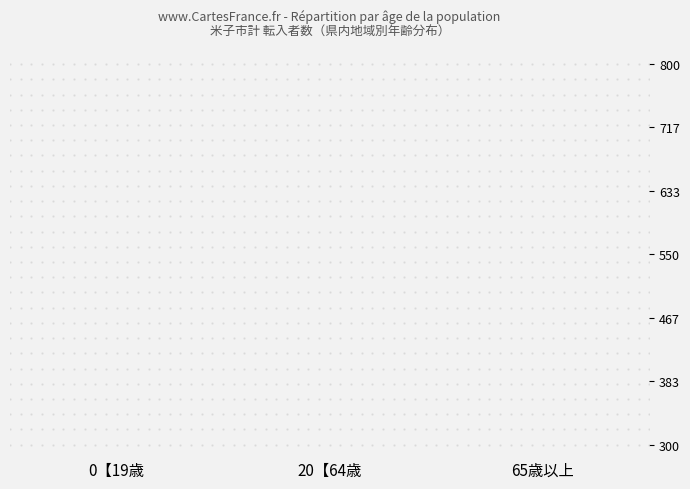

Are the bars horizontal?

No